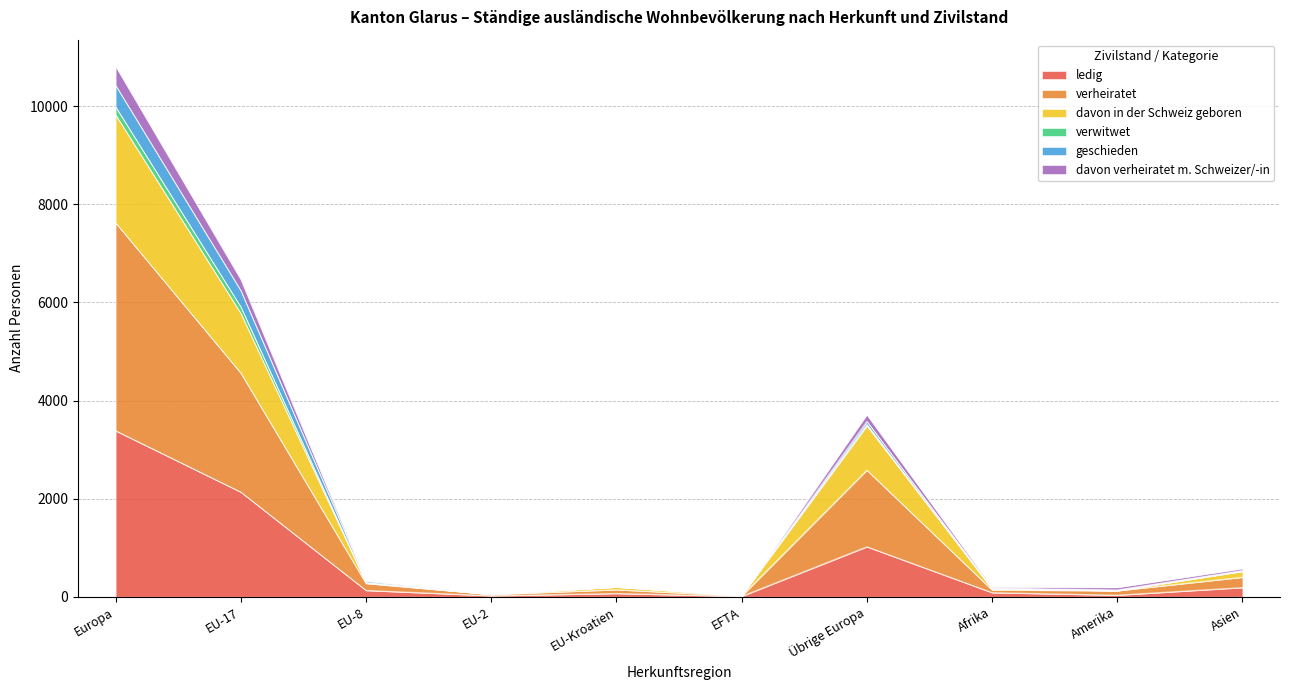

At which category is the sum across all series the highest?

Europa